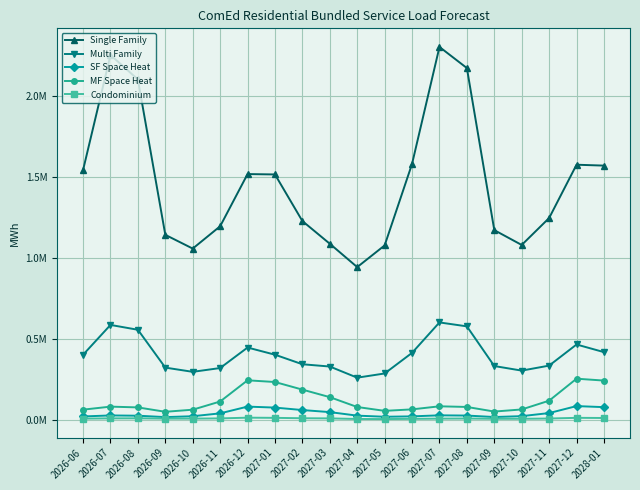

Reading right to left, list all the values displayed in this chart.

Single Family: 1571828.6	1577306.0	1248077.2	1081720.6	1173397.0	2174283.7	2304684.4	1582184.4	1078976.2	944971.4	1089261.0	1229380.5	1517219.9	1519527.8	1197270.4	1059409.6	1144319.5	2103687.4	2255149.6	1544469.7
Multi Family: 419926.6	467064.4	336648.0	305781.6	333992.0	579064.4	603337.4	415446.4	288091.4	262130.0	330978.3	345047.3	404004.6	448284.2	321681.3	298212.7	324304.7	557979.9	587898.5	403737.0
SF Space Heat: 80148.7	86688.1	43578.2	24575.6	19138.9	28171.7	29564.3	23209.3	20790.5	27697.9	49526.9	62191.2	77410.5	83478.0	41826.4	24096.5	18677.6	27274.1	28955.7	22688.0
MF Space Heat: 244258.0	255853.0	120065.6	65939.8	52908.9	81367.8	85331.7	66407.2	57223.2	80986.9	141914.4	188410.2	235332.3	245900.8	114983.2	64436.8	51470.8	78551.3	83319.7	64690.4
Condominium: 13210.1	14175.2	9855.0	8331.3	8301.6	9892.4	9178.1	7841.0	6596.5	7119.8	10685.1	11609.5	14095.0	15153.4	10626.9	9362.6	9379.8	11146.5	10801.8	9284.7